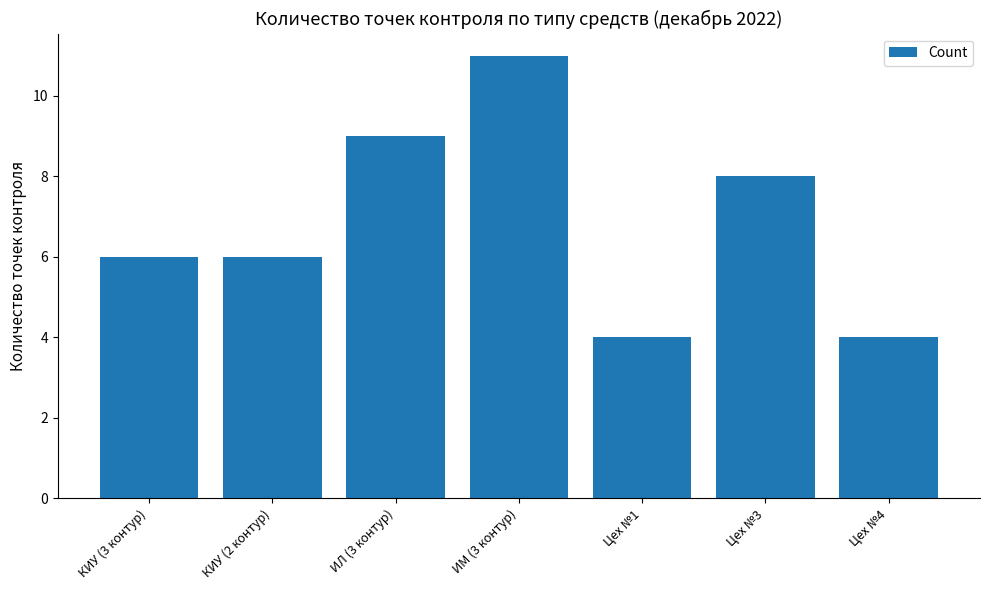

Which has a higher value, Цех №1 or ИЛ (3 контур)?

ИЛ (3 контур)